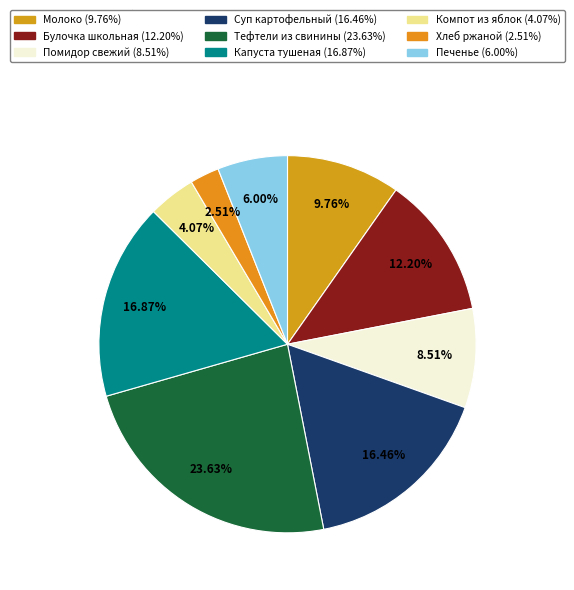

How many slices are in this pie chart?

9